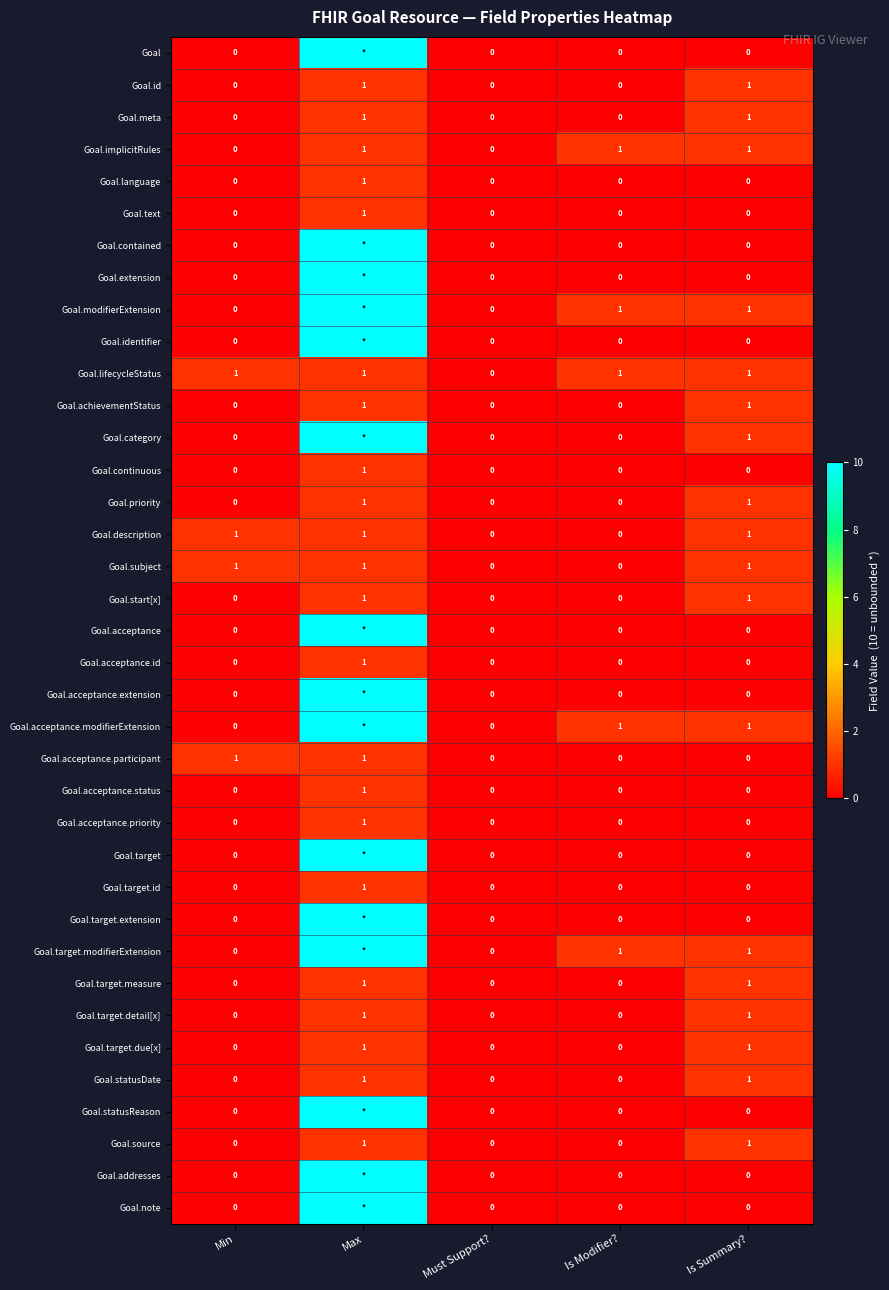

The value of Goal.text at Is Summary? is 0. True or false?

True